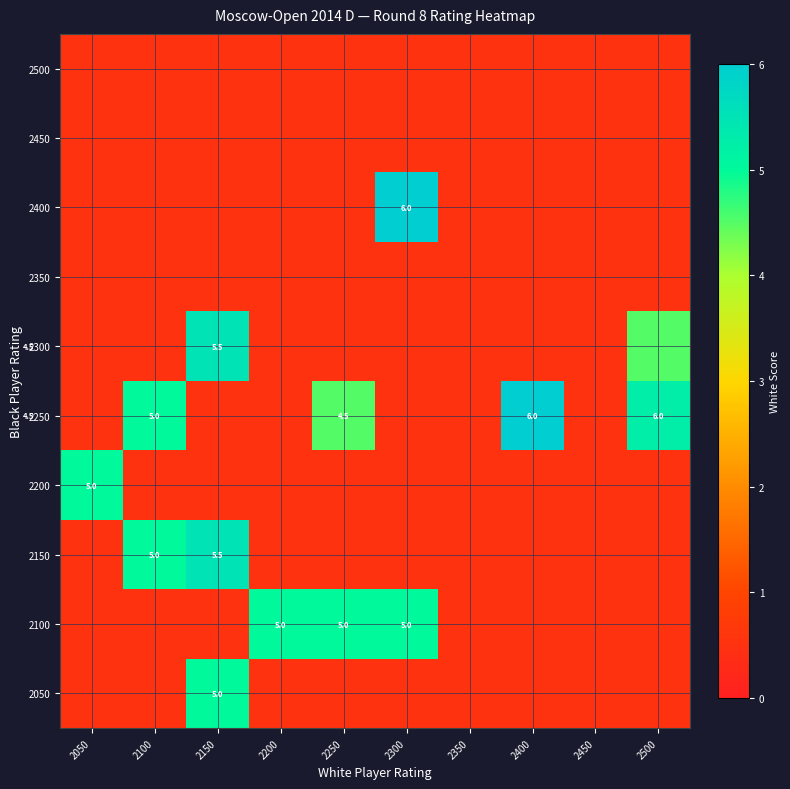

The 2100 series shows 5.0 at 2300. True or false?

True